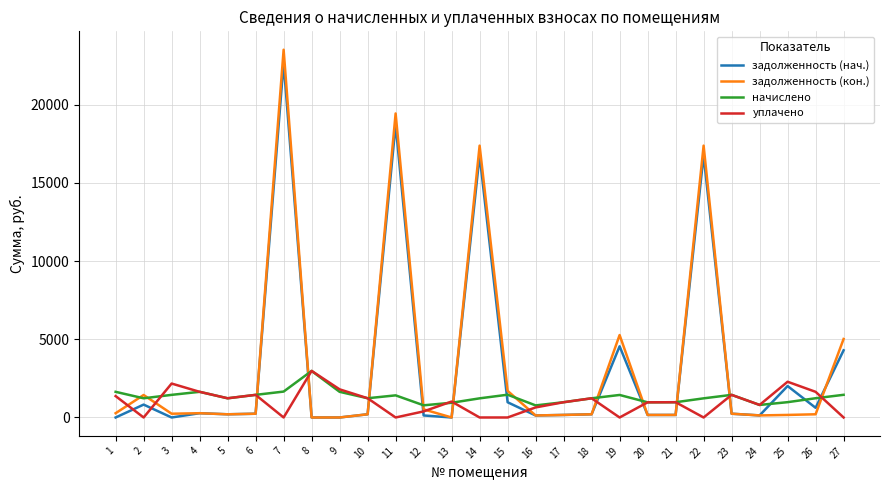

At 2, list the series in order from smallest to largest.

уплачено, задолженность (нач.), начислено, задолженность (кон.)